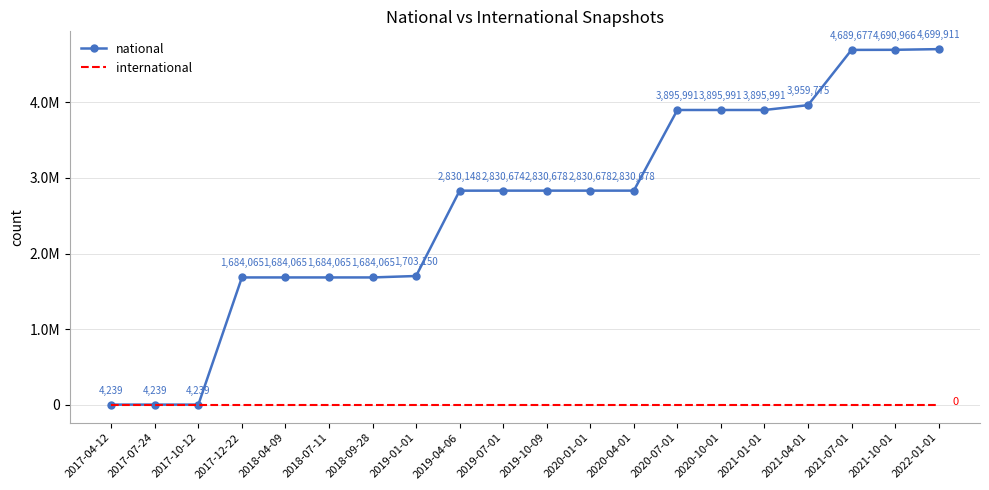

Reading right to left, list all the values displayed in this chart.

national: 4699911	4690966	4689677	3959775	3895991	3895991	3895991	2830678	2830678	2830678	2830674	2830148	1703150	1684065	1684065	1684065	1684065	4239	4239	4239
international: 0	0	0	0	0	0	0	0	0	0	0	0	0	0	0	0	0	0	0	0